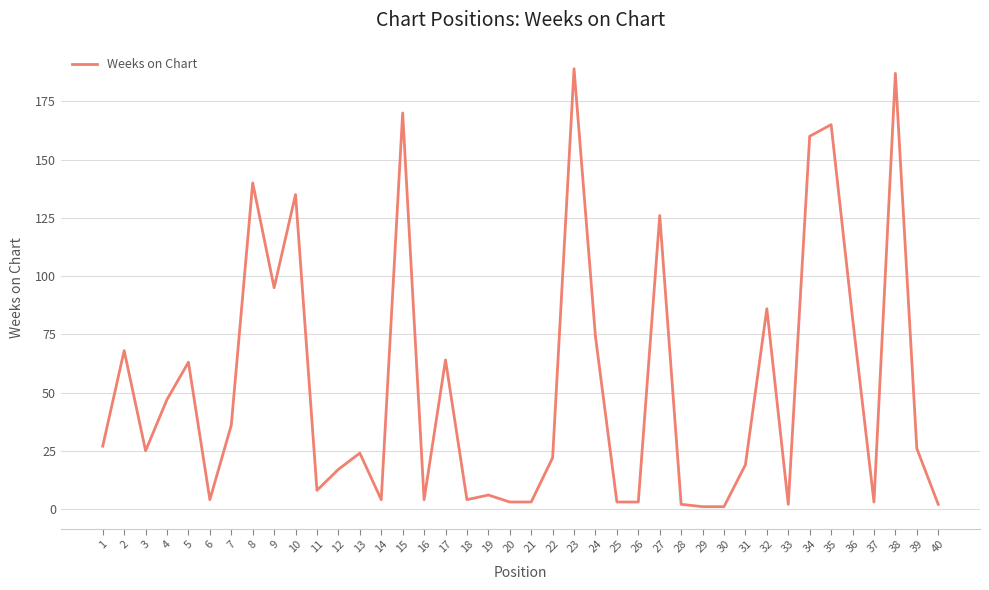

Read the value at 23, to the nearest 5.

190